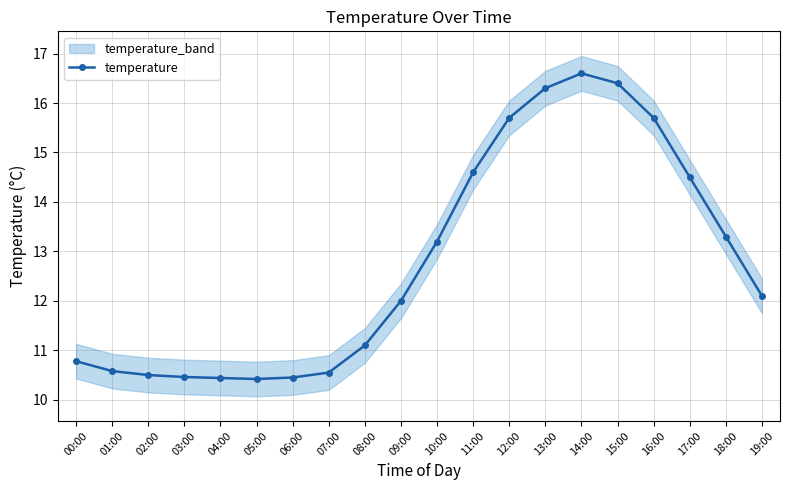

What is the ratio of the value at 01:00 to the value at 18:00?

0.8